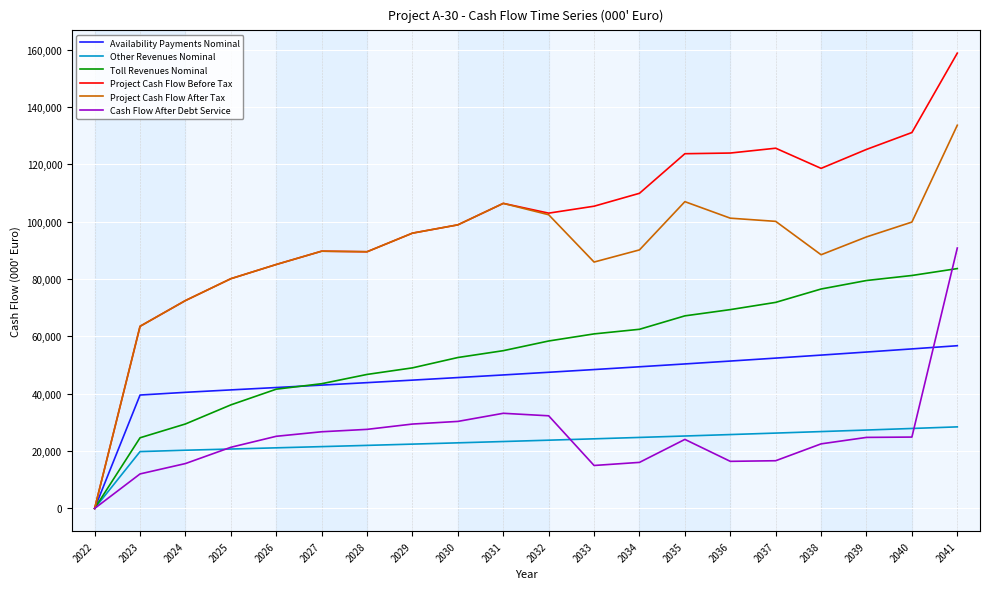

Rank the series by their maximum value, from highest to lowest.

Project Cash Flow Before Tax, Project Cash Flow After Tax, Cash Flow After Debt Service, Toll Revenues Nominal, Availability Payments Nominal, Other Revenues Nominal